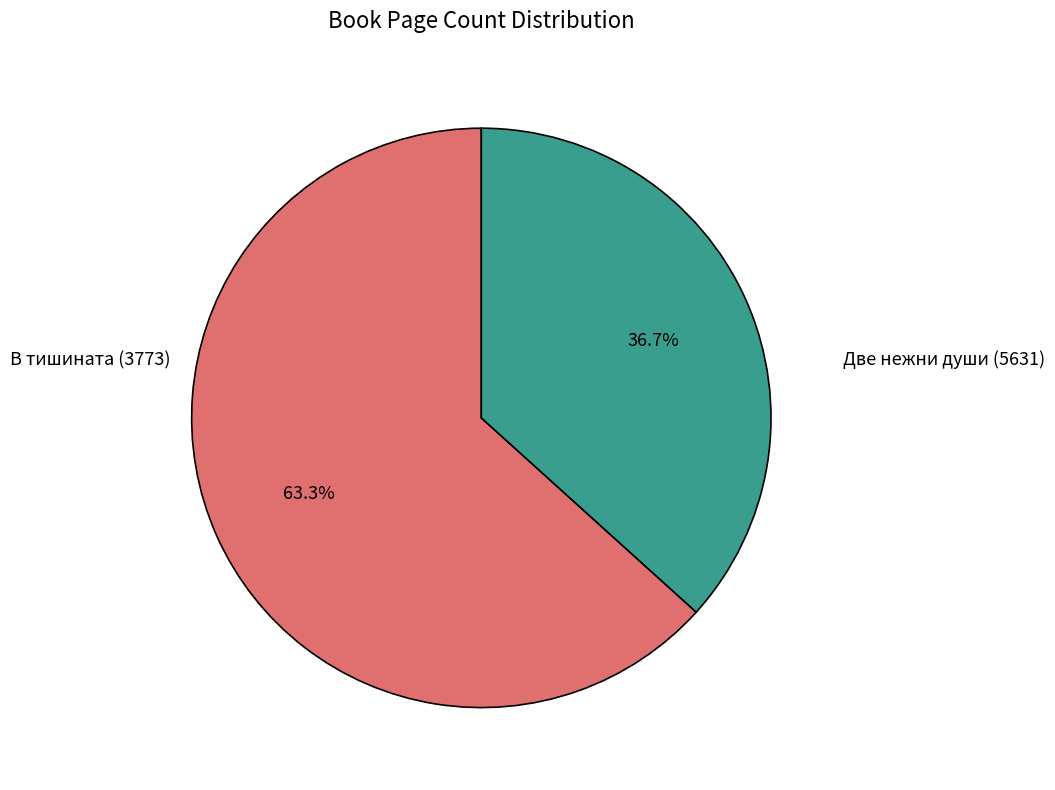

Is there any slice that represents more than half of the pie?

Yes